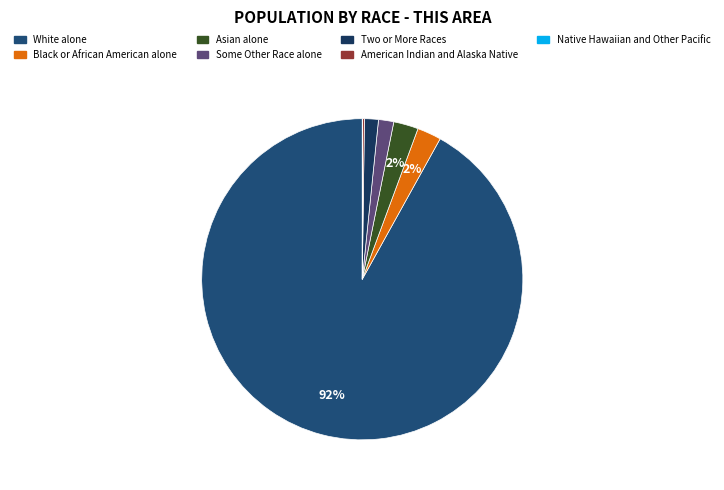

Is it true that Some Other Race alone is 2% of the pie?

True